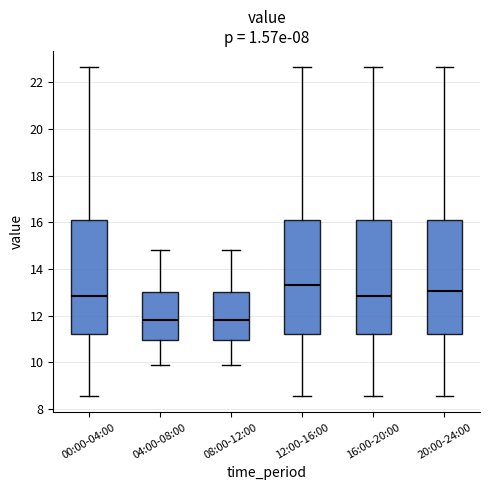

Reading left to right, transcribe this box plot: for each box, give where its median line is, the range the box spans, and where its two whiskers end, as read against the y-axis. The values are not printed on the chart, so give them approximately, as read against the axis.

00:00-04:00: median 12.8, box 11.2 to 16.0, whiskers 8.6 to 22.6
04:00-08:00: median 11.8, box 11.0 to 13.0, whiskers 10.0 to 14.8
08:00-12:00: median 11.8, box 11.0 to 13.0, whiskers 10.0 to 14.8
12:00-16:00: median 13.4, box 11.2 to 16.0, whiskers 8.6 to 22.6
16:00-20:00: median 12.8, box 11.2 to 16.0, whiskers 8.6 to 22.6
20:00-24:00: median 13.0, box 11.2 to 16.0, whiskers 8.6 to 22.6